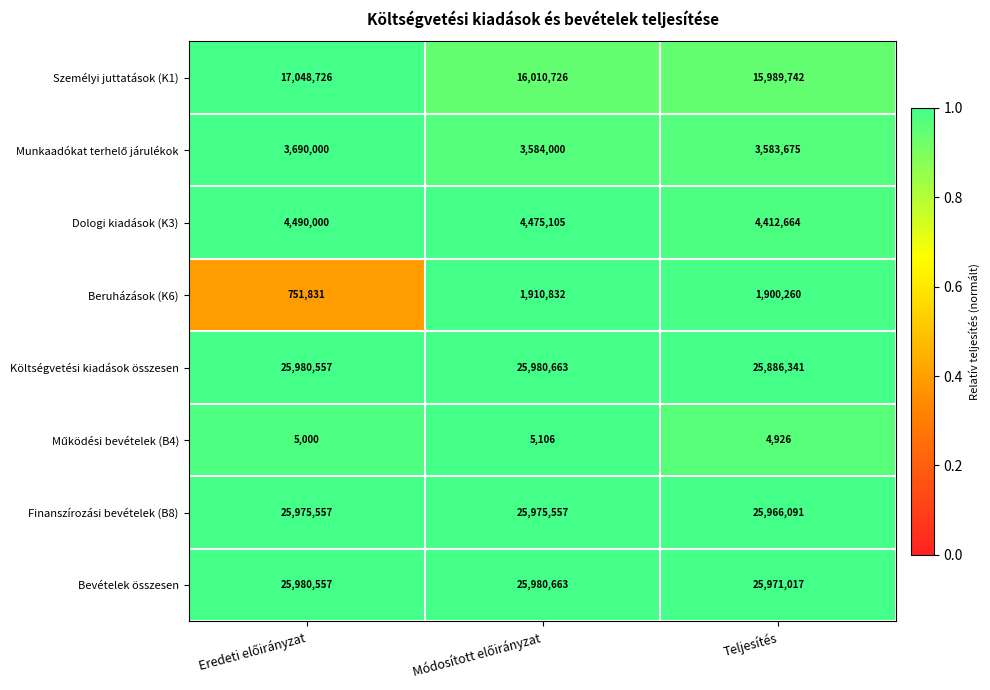

What is the total value across all series at Teljesítés?

103714716